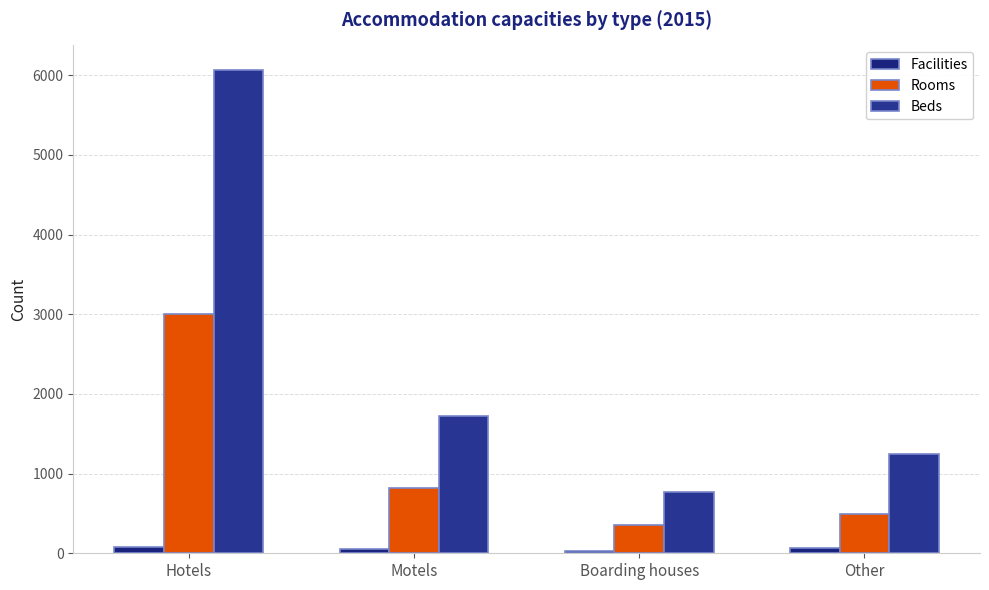

How many data points in Facilities are less than 60?

2